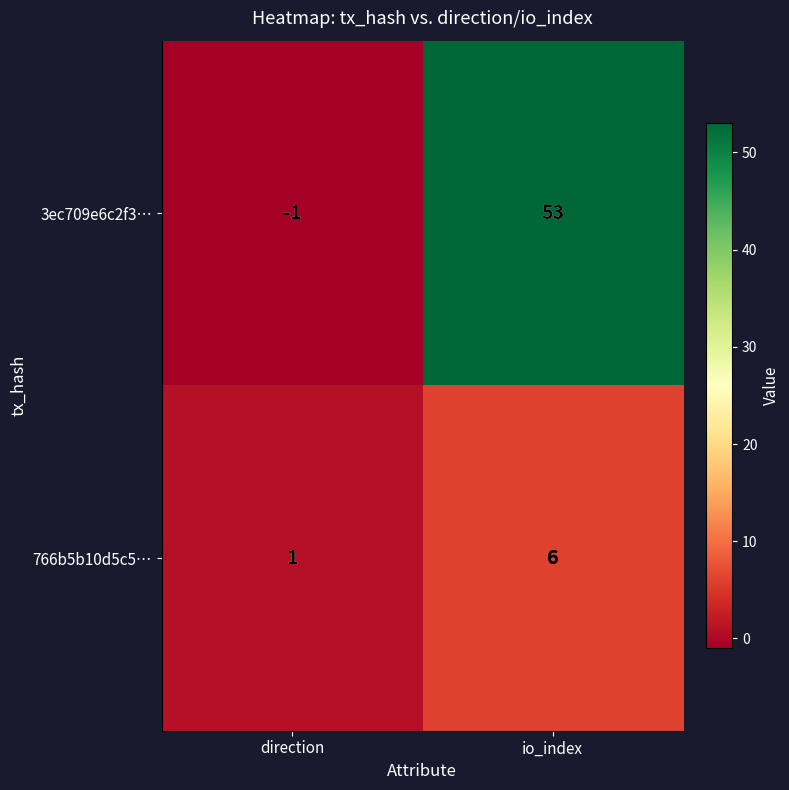

Which series changed the most between direction and io_index?

3ec709e6c2f3…